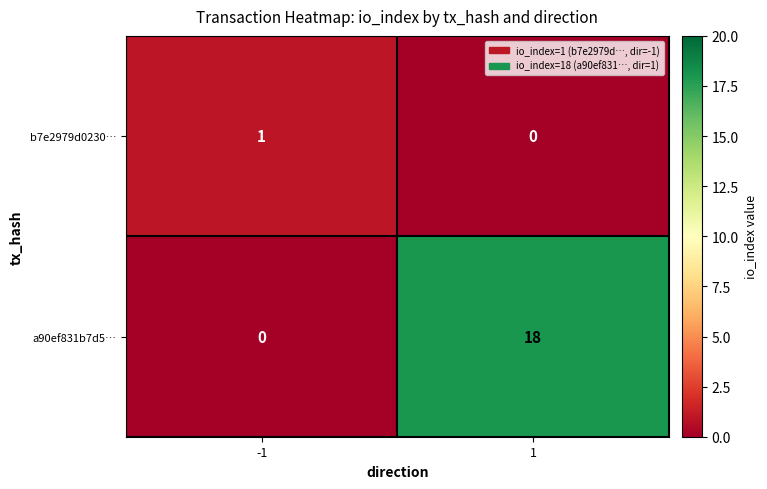

Which category has the highest value across all series?

1